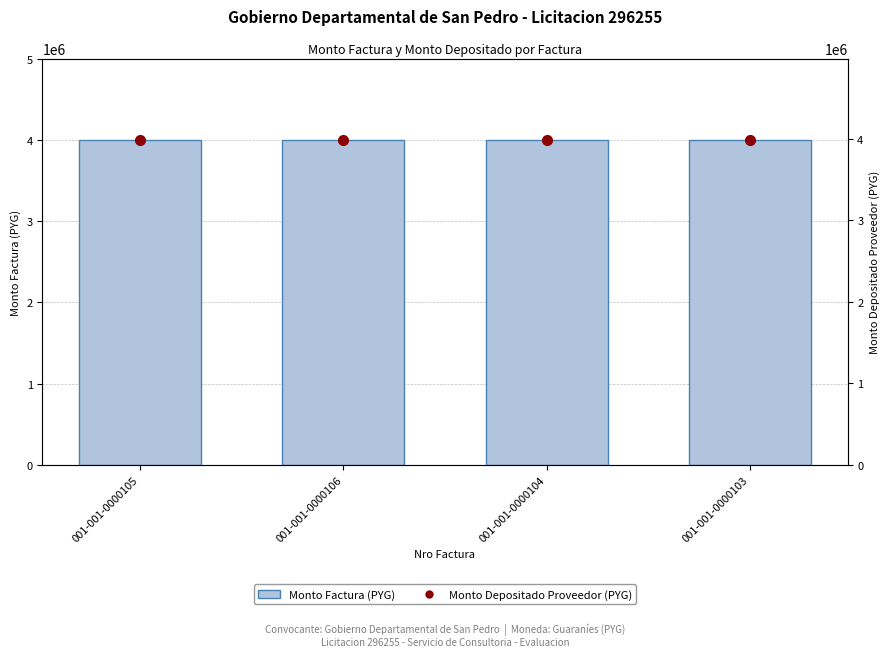

At which label does Monto Depositado Proveedor (PYG) reach its peak?

001-001-0000105